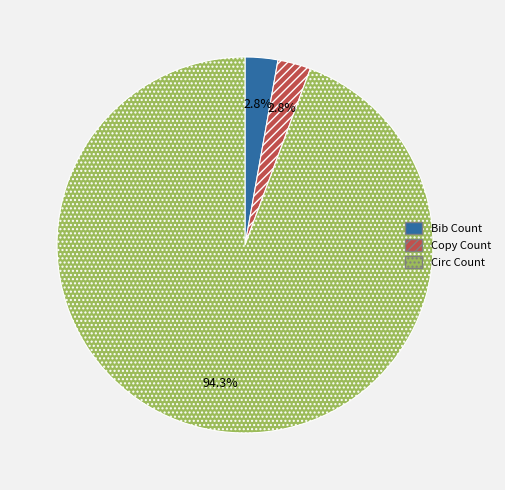

To the nearest percent, what is the difference between the Bib Count and Circ Count slice percentages?

92%